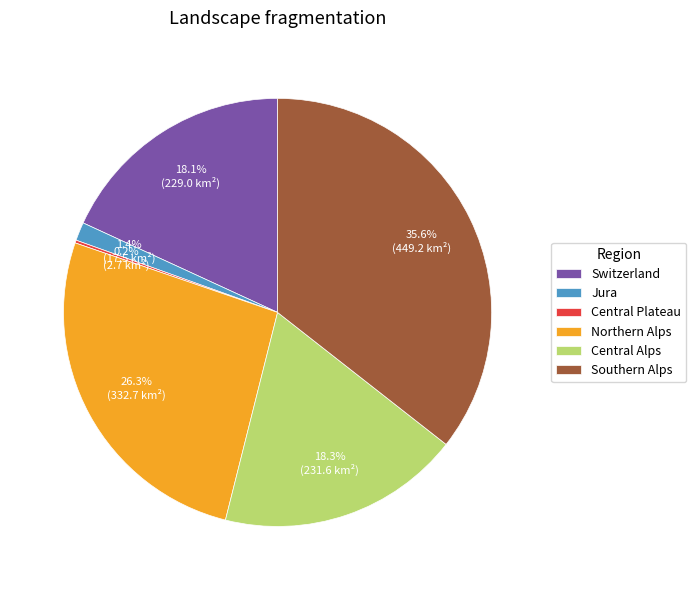

To the nearest percent, what is the combined percentage of Southern Alps and Central Alps?

54%